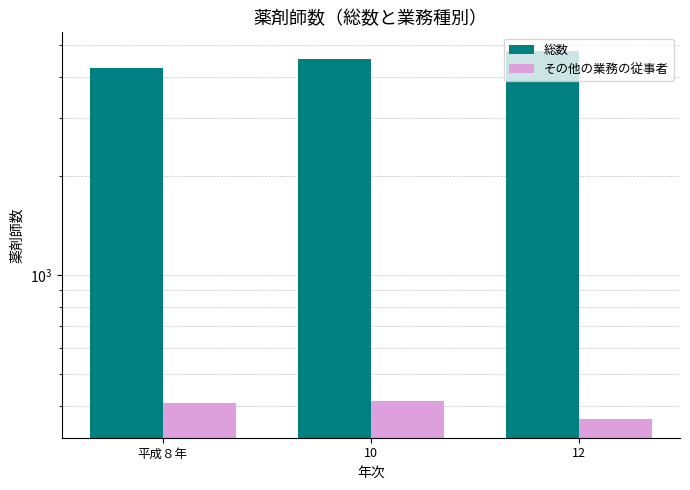

The value of 総数 at 平成８年 is 6575. True or false?

False